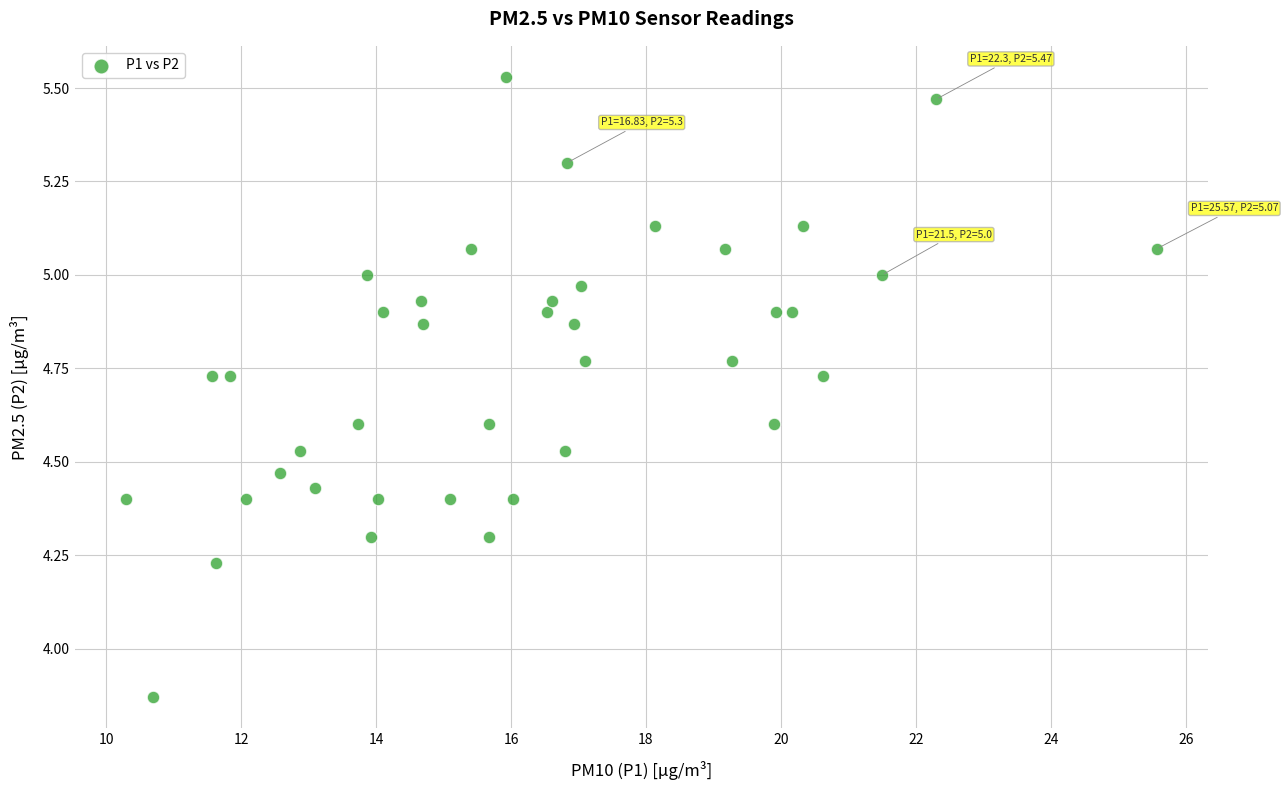

What is the range of X values (max minus min)?

15.3